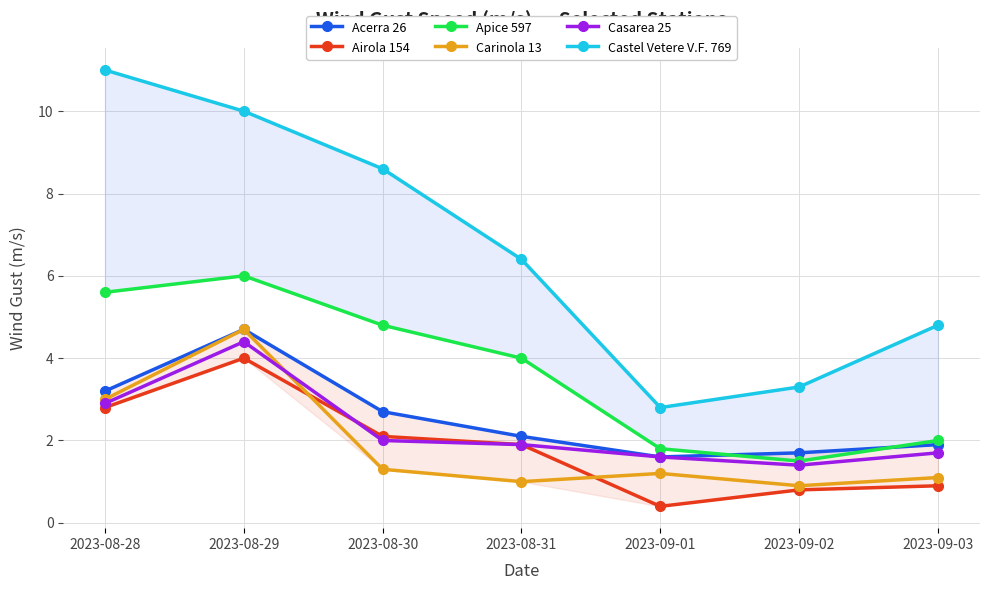

How many values in the Airola 154 series are below 1?

3